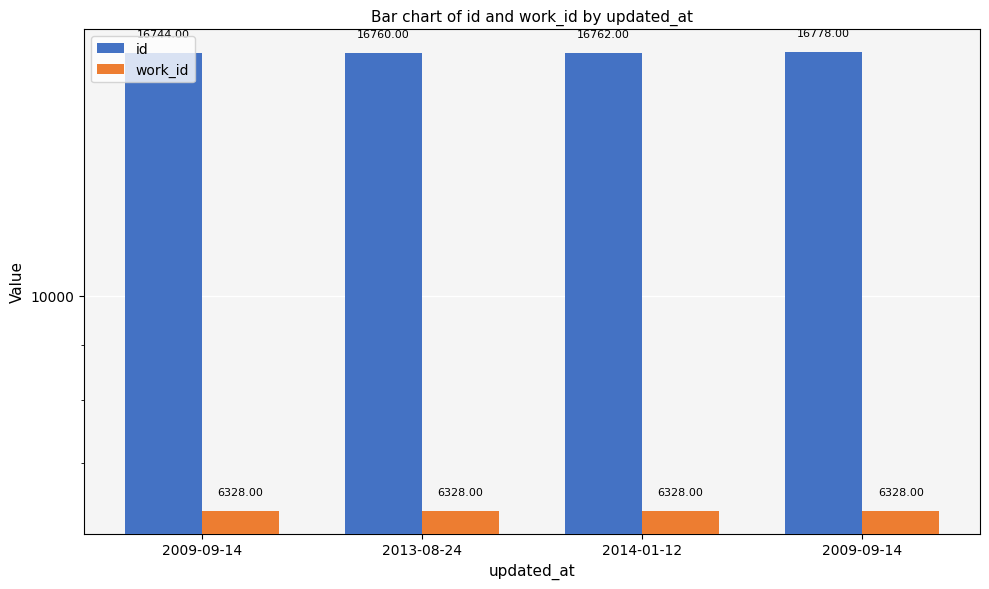

What value does the id series have at 2013-08-24, to the nearest 10?

16760